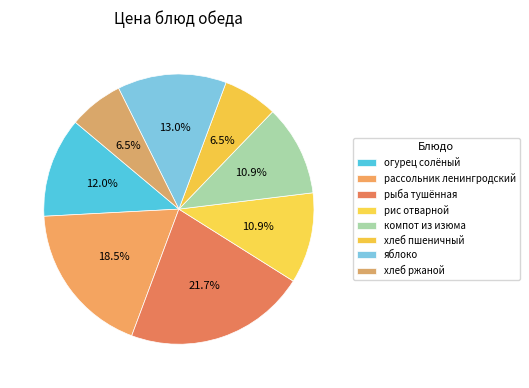

Count the number of slices in the pie.

8